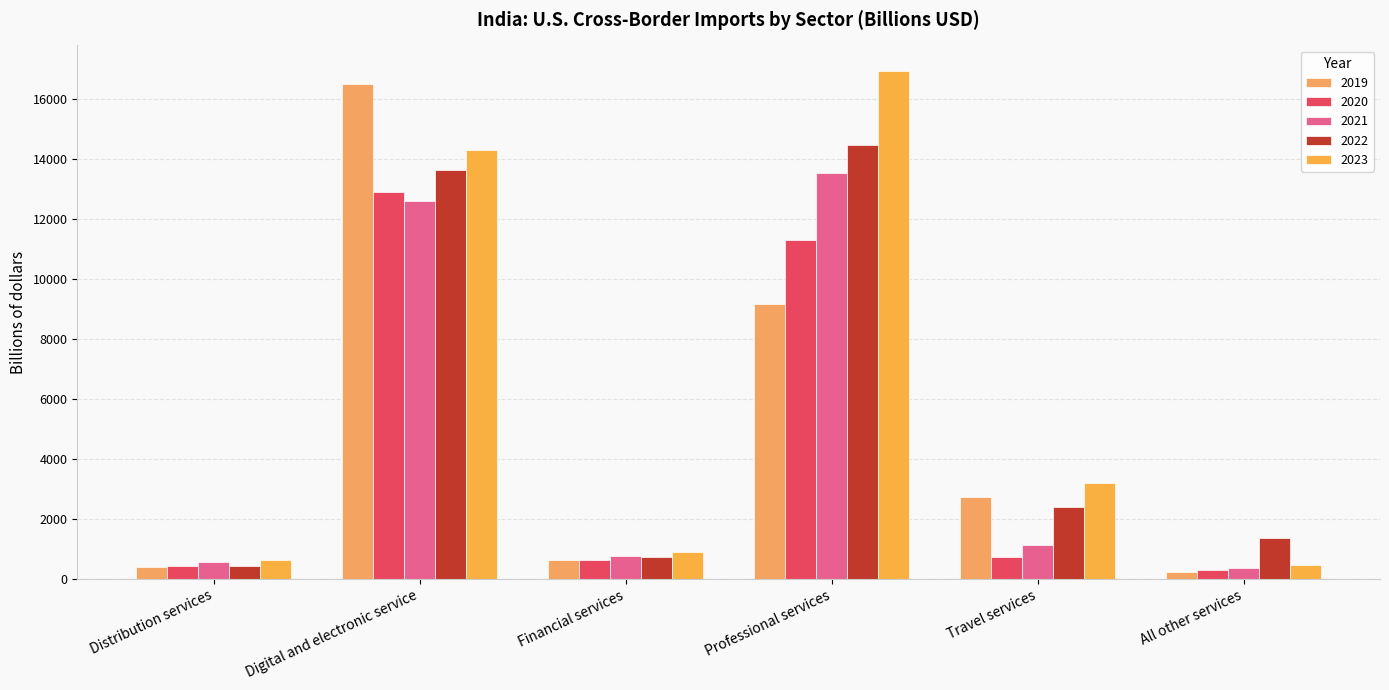

Which series has the largest range (max minus min)?

2023